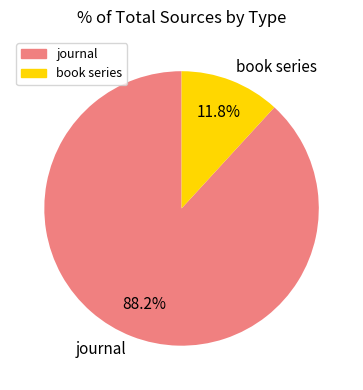

Rank the categories by value from lowest to highest.

book series, journal